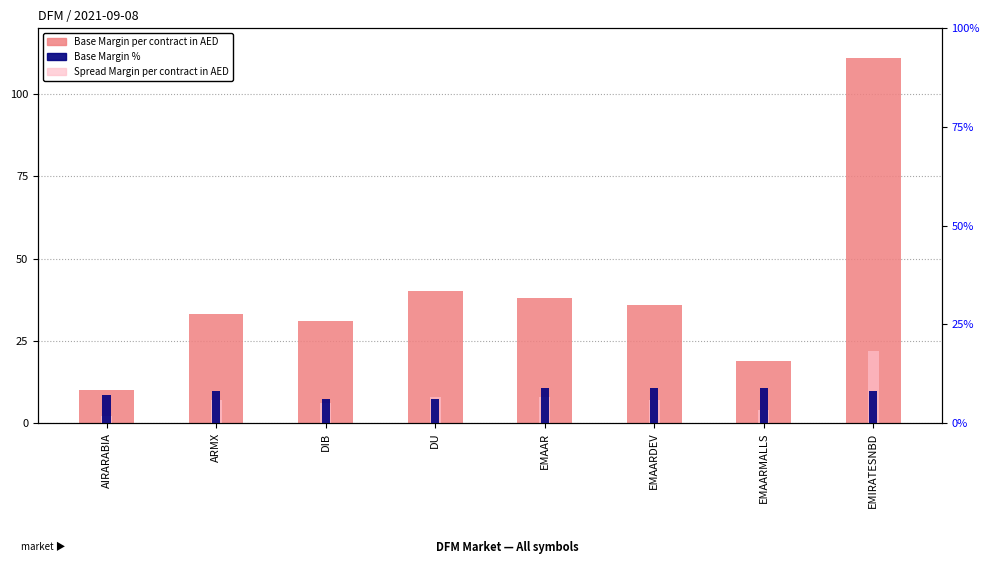

Is the value of Base Margin per contract in AED at EMAAR greater than the value of Spread Margin per contract in AED at EMAARMALLS?

Yes